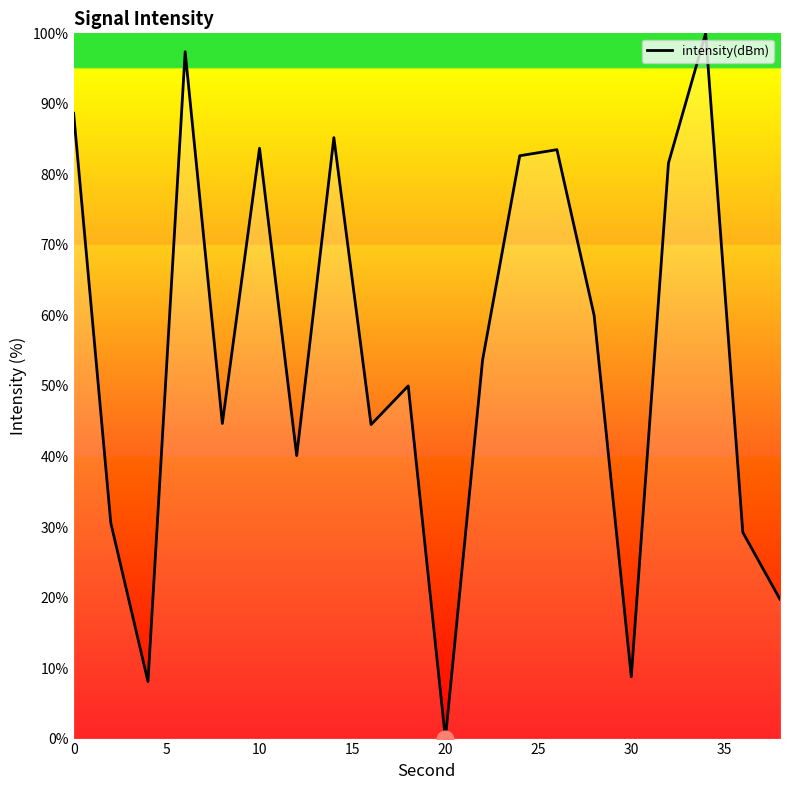

What is the greatest value displayed?

100.0